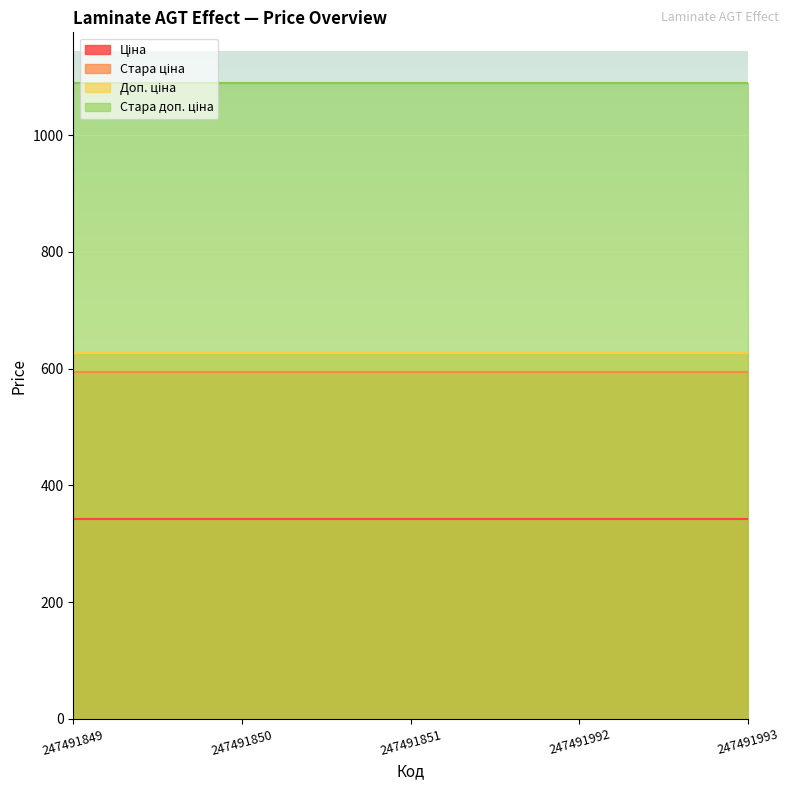

How many lines are shown in the chart?

4